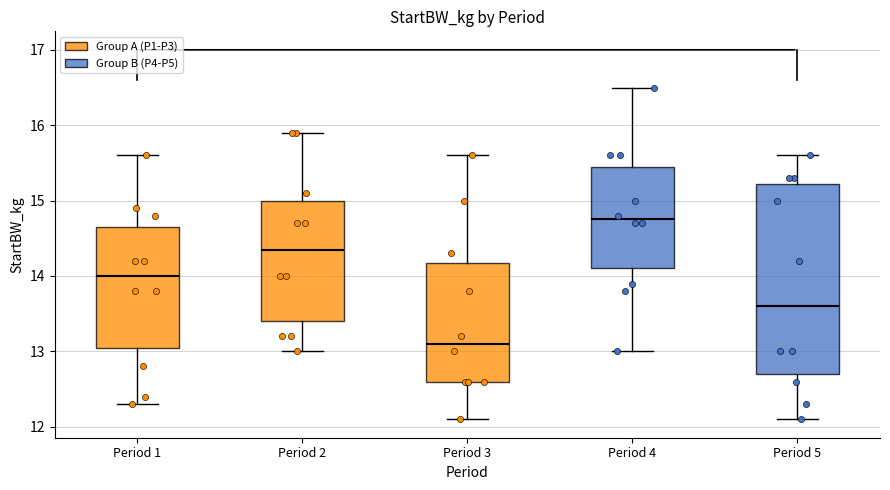

Where does the lower whisker of the box for Period 2 end on the y-axis? The values are not printed on the chart, so give them approximately, as read against the axis.

13.0